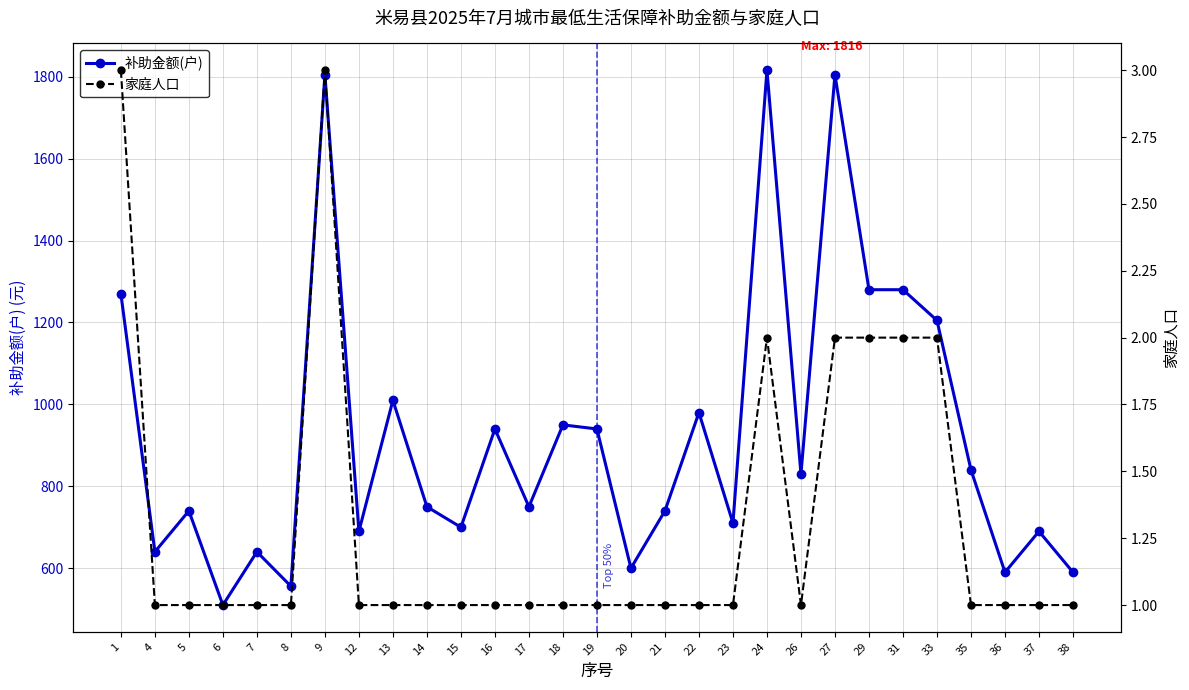

What is the total value across all series at 20?

601